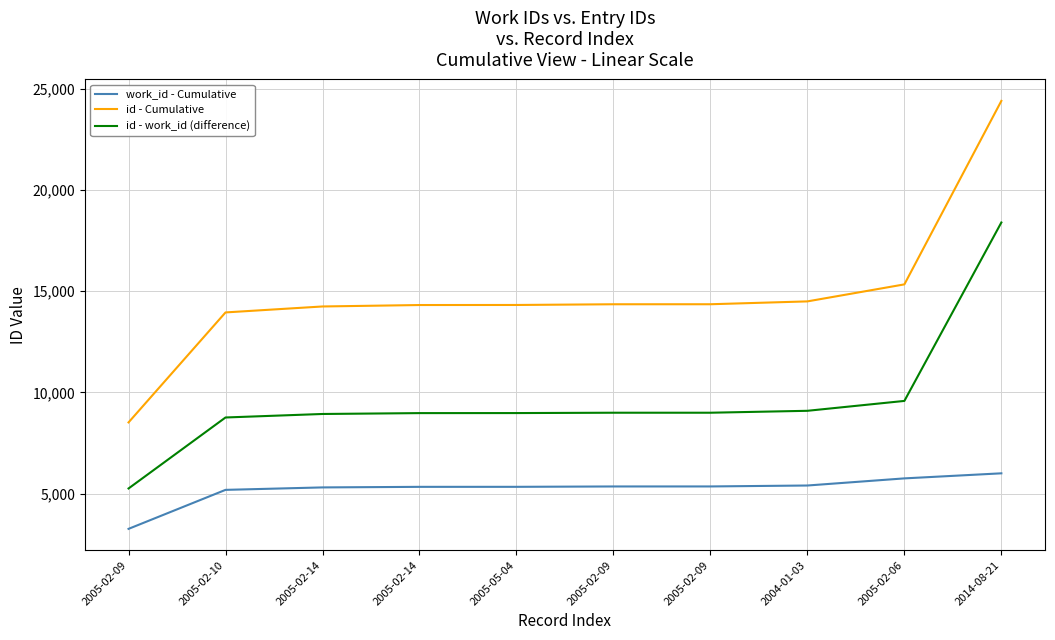

What are all the series names shown in the legend?

work_id - Cumulative, id - Cumulative, id - work_id (difference)